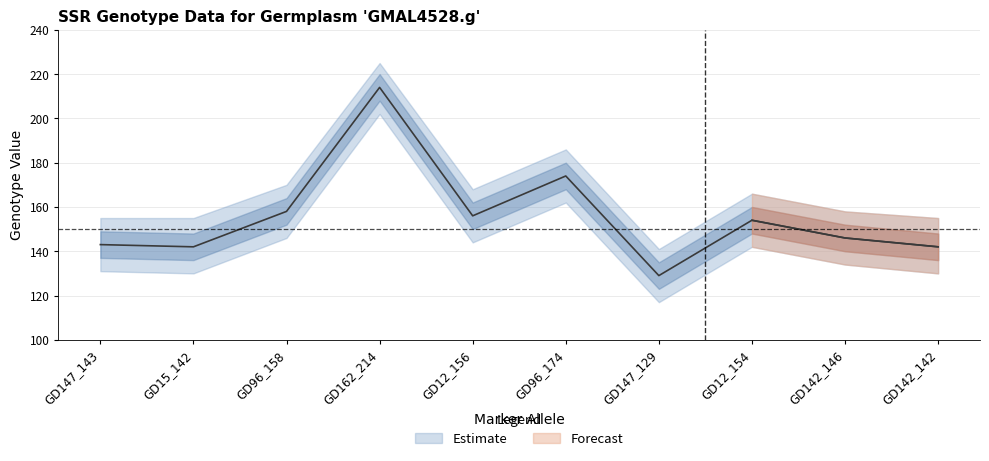

What is the label of the 3rd point from the left?

GD96_158